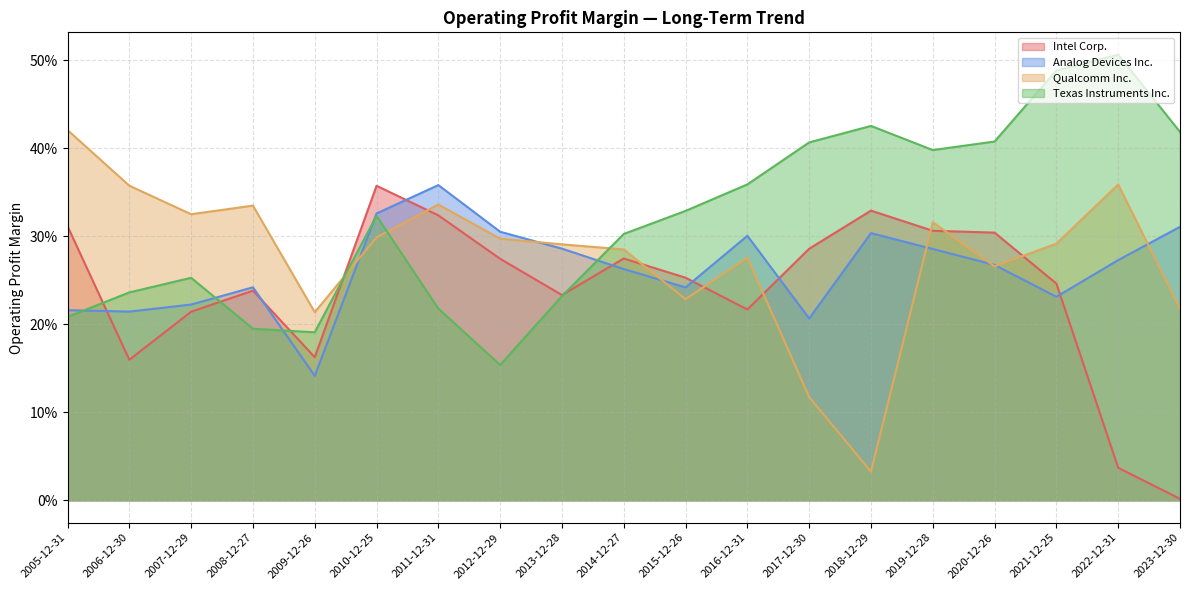

Which series has the largest total across all categories?

Texas Instruments Inc.